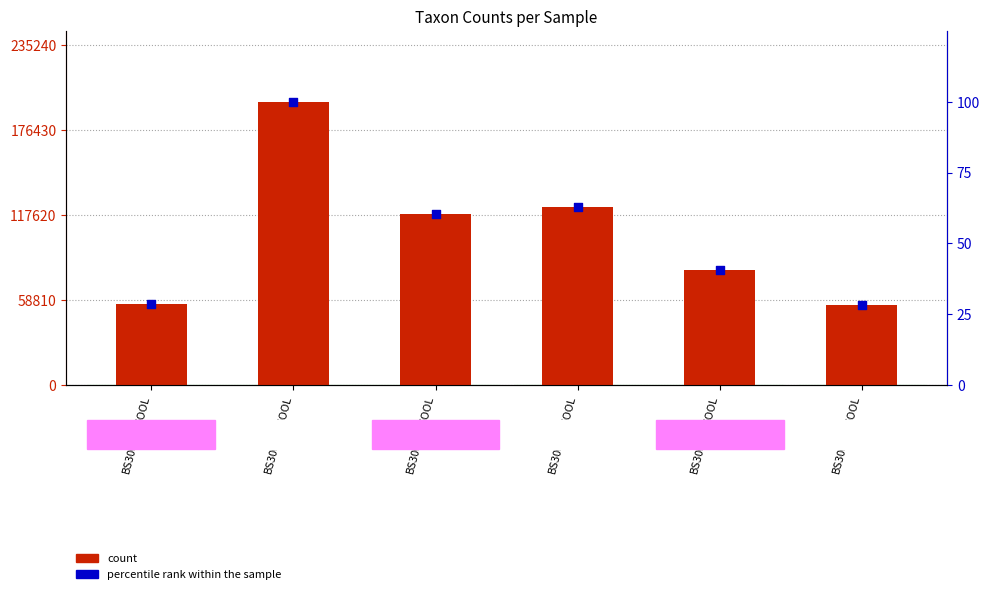

At which category is the sum across all series the highest?

BS30031STOOL